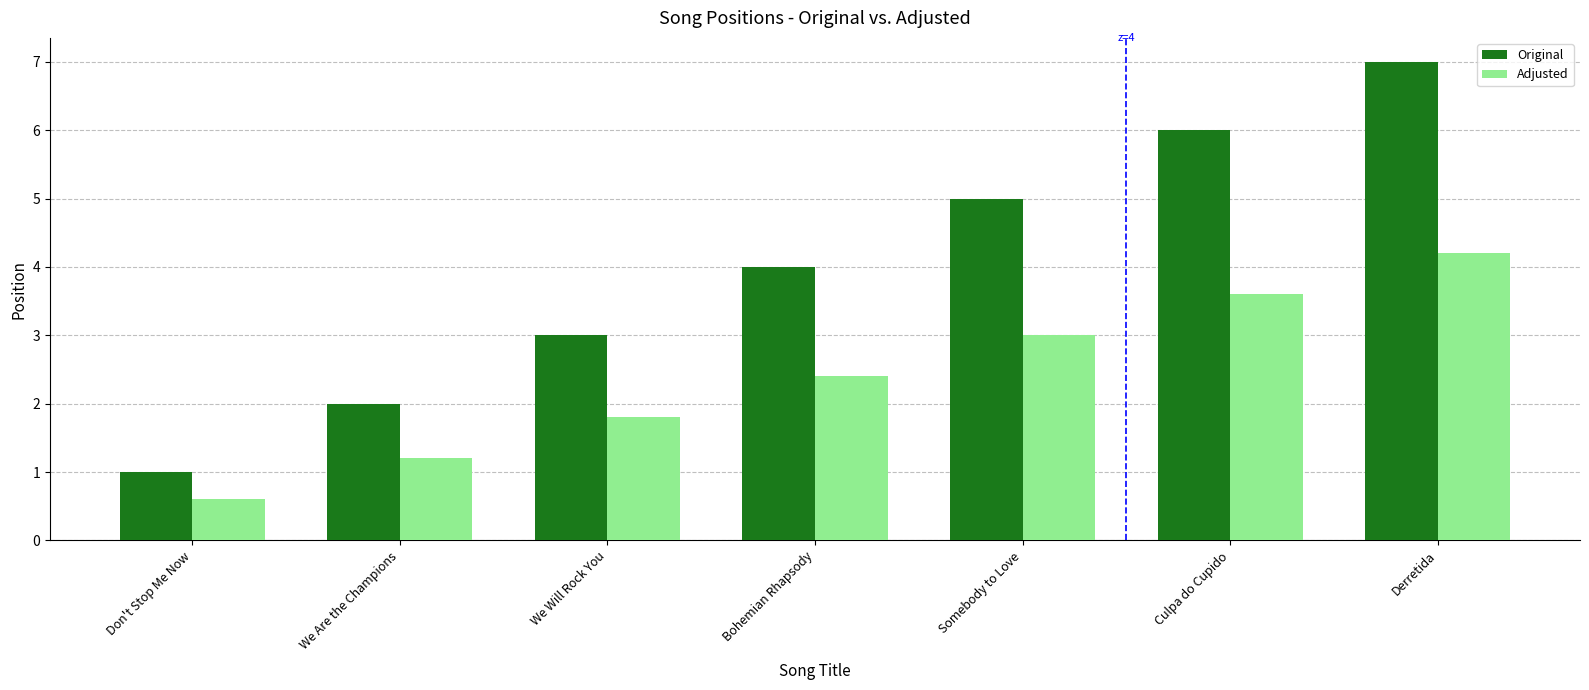

What is the label of the 4th bar from the right?

Bohemian Rhapsody